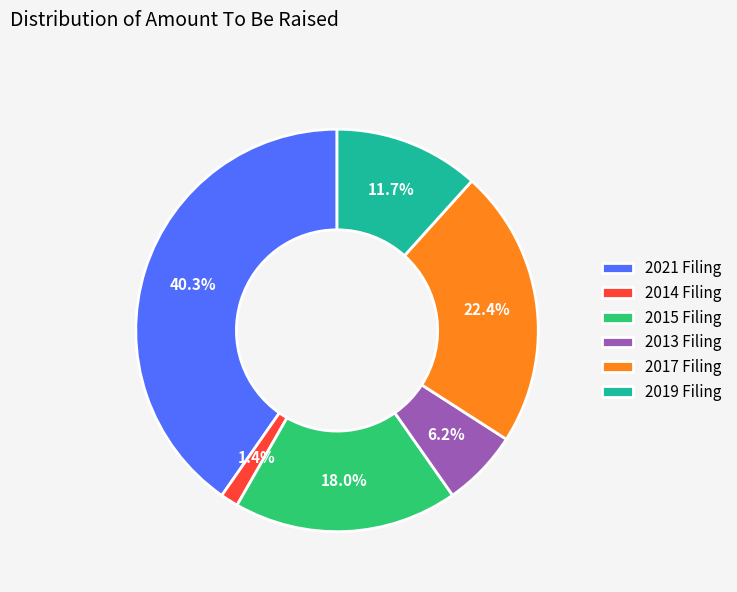

What percentage do 2021 Filing and 2017 Filing together represent?

62.7%